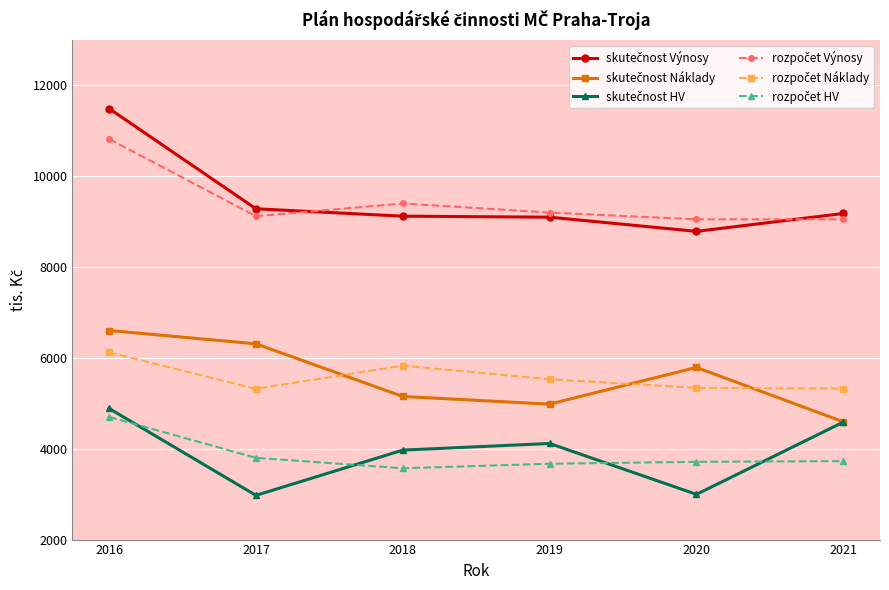

What is the smallest value displayed?

2973.5